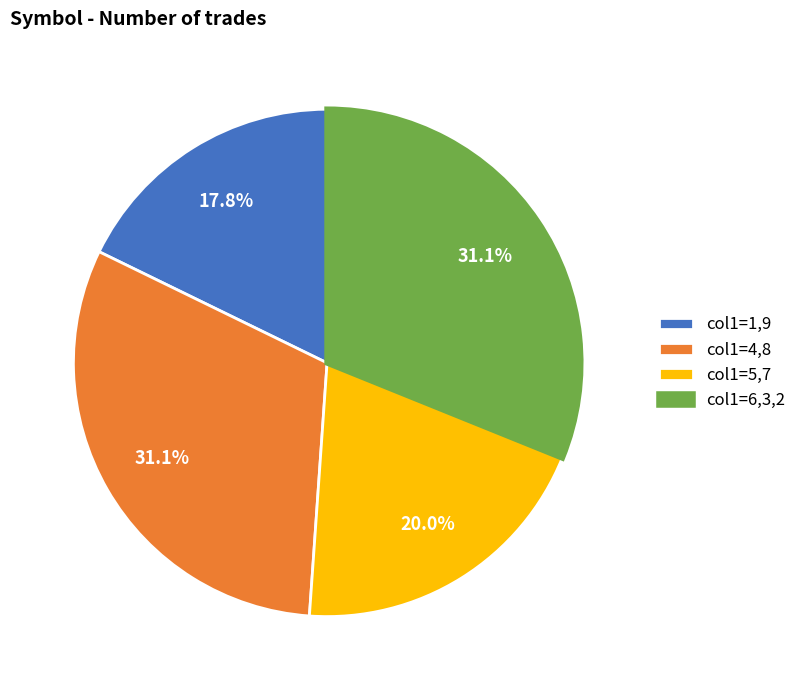

Is col1=5,7 the majority of the pie?

No